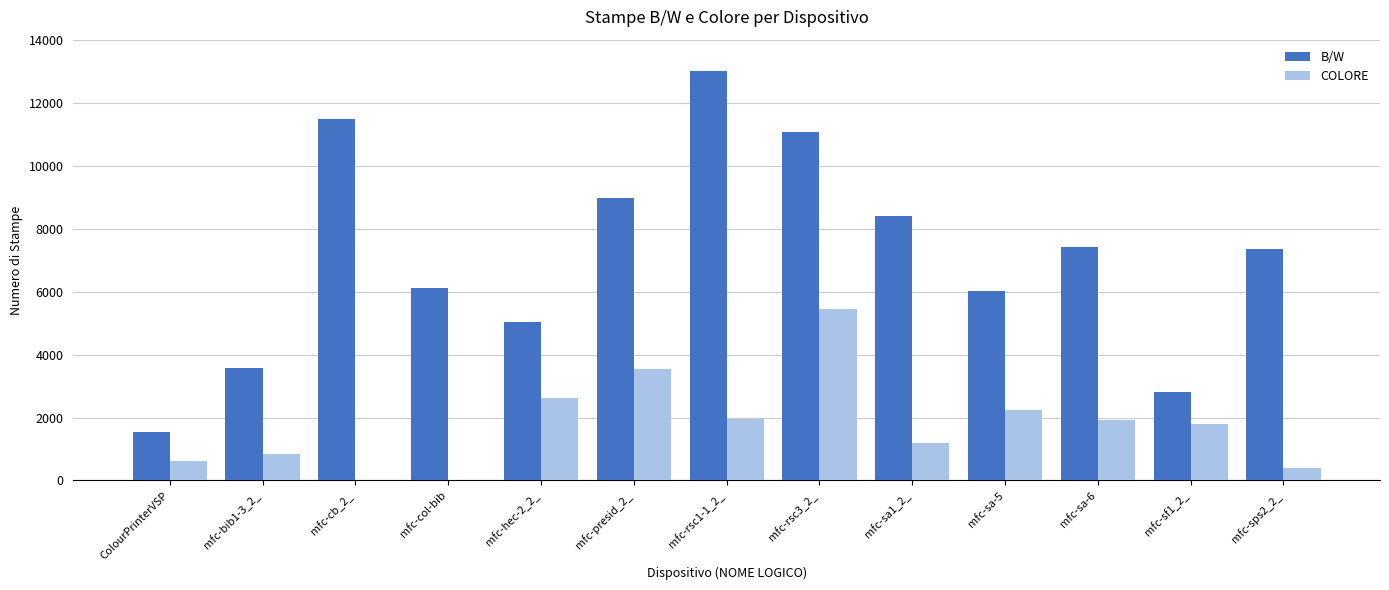

The value of COLORE at mfc-cb_2_ is 0. True or false?

True